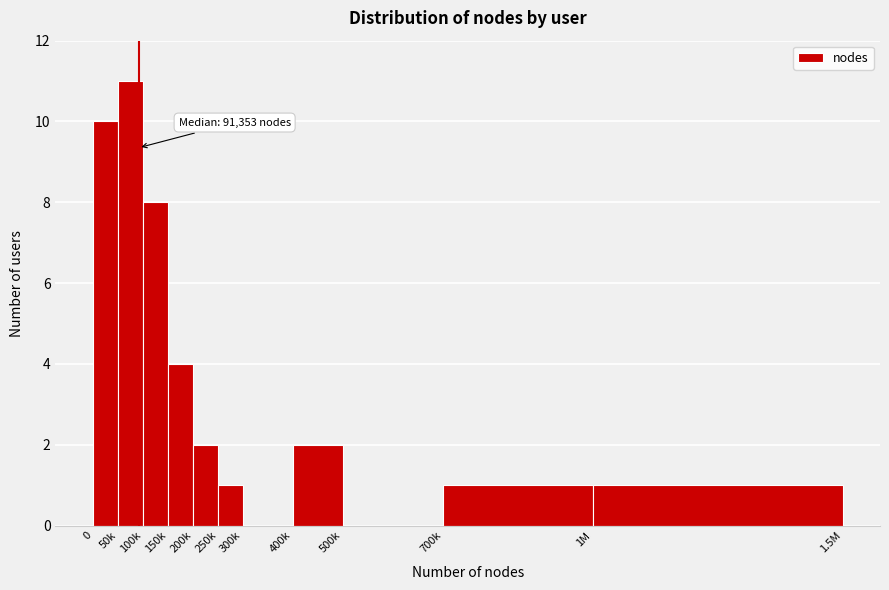

Reading left to right, what are all the values shown in this chart?

0=10	50k=11	100k=8	150k=4	200k=2	250k=1	300k=0	400k=2	500k=0	700k=1	1M=1